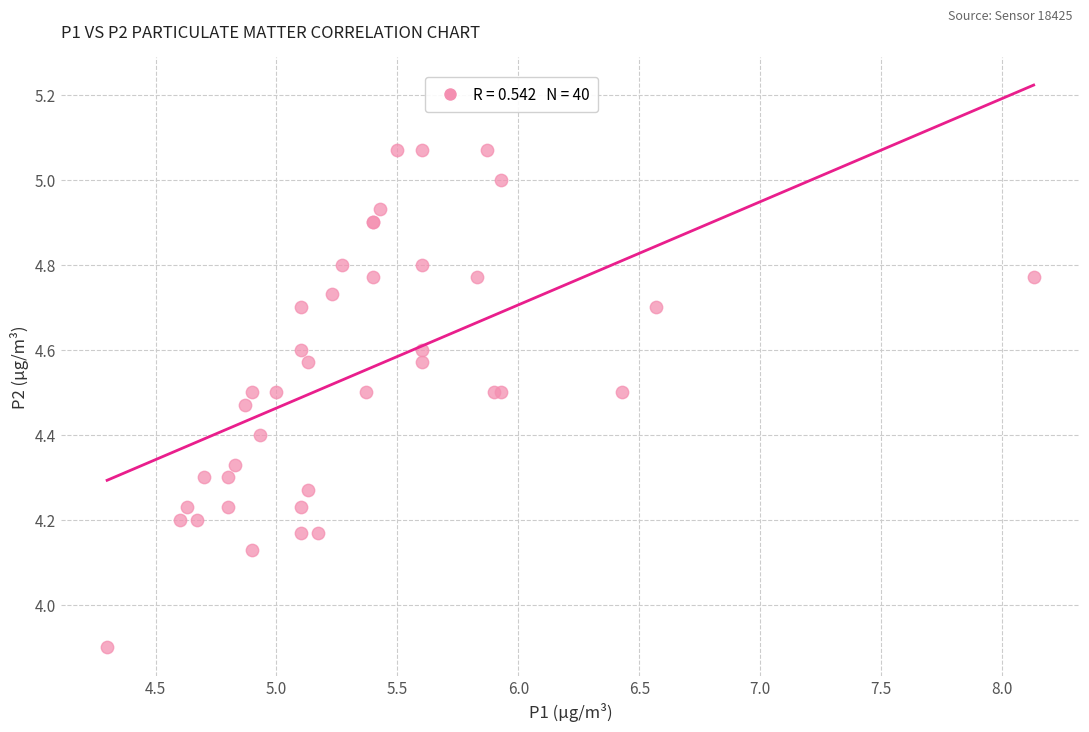

What Y value in the scatter plot is closest to 4?

3.9